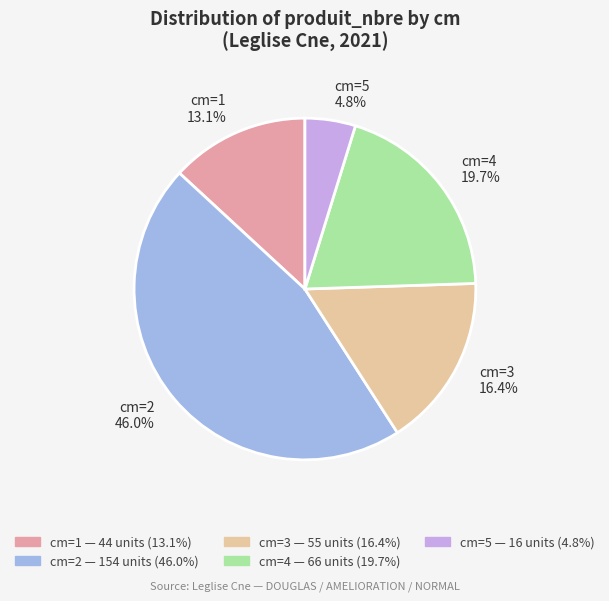

What is the ratio of the value at cm=4 to the value at cm=5?

4.1